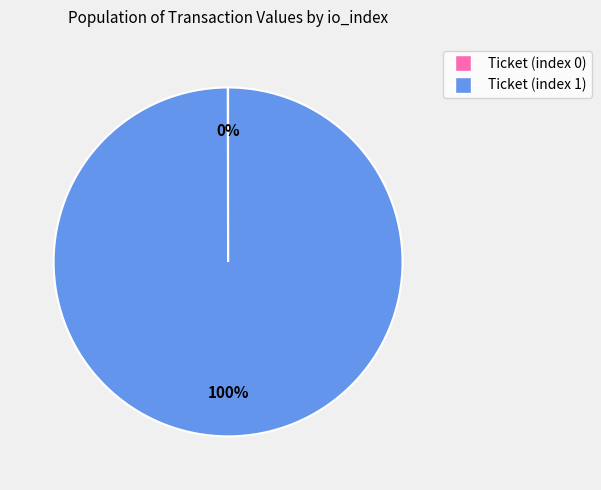

True or false: Ticket (index 1) accounts for 92% of the total.

False